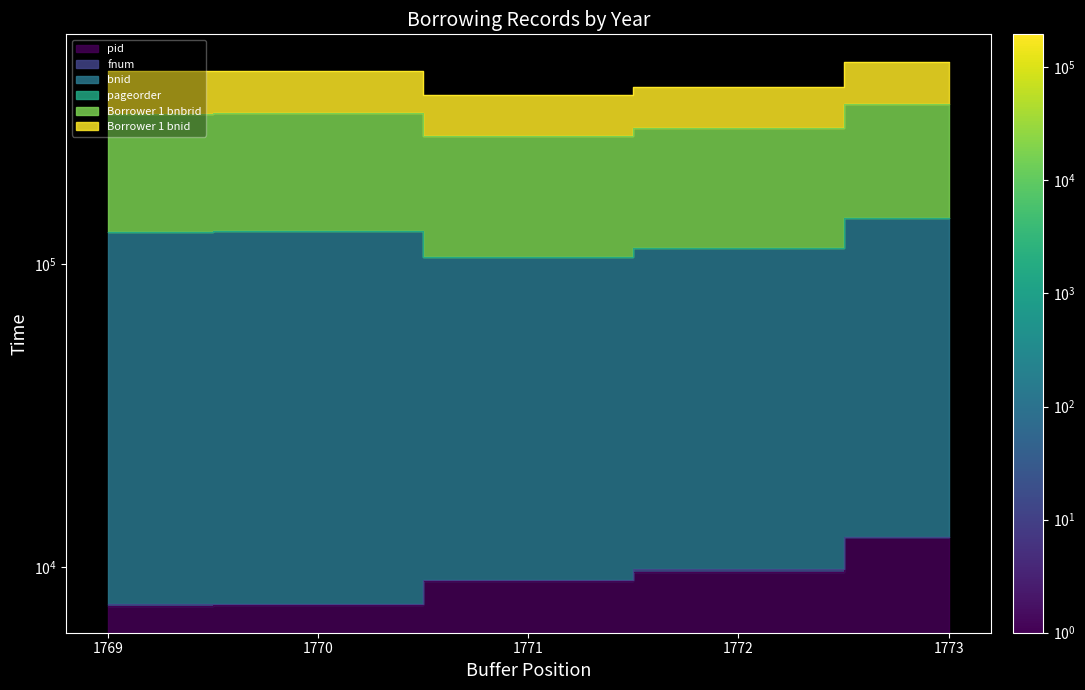

True or false: Borrower 1 bnbrid and bnid cross at least once.

False